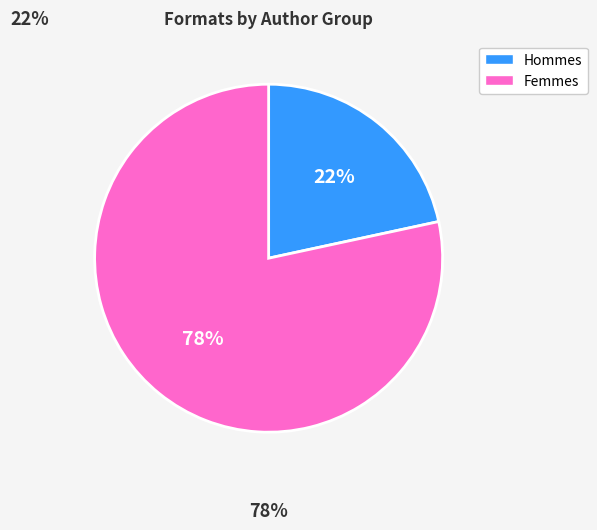

Rank the categories by value from lowest to highest.

Hommes, Femmes